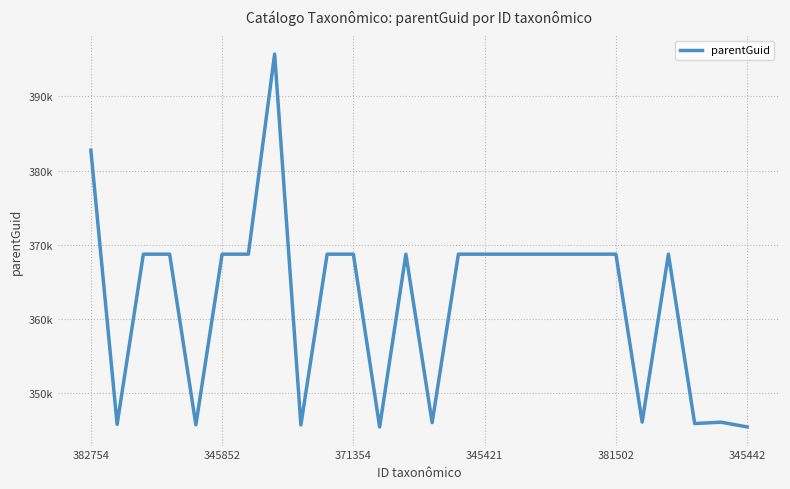

Does the chart have visible grid lines?

Yes